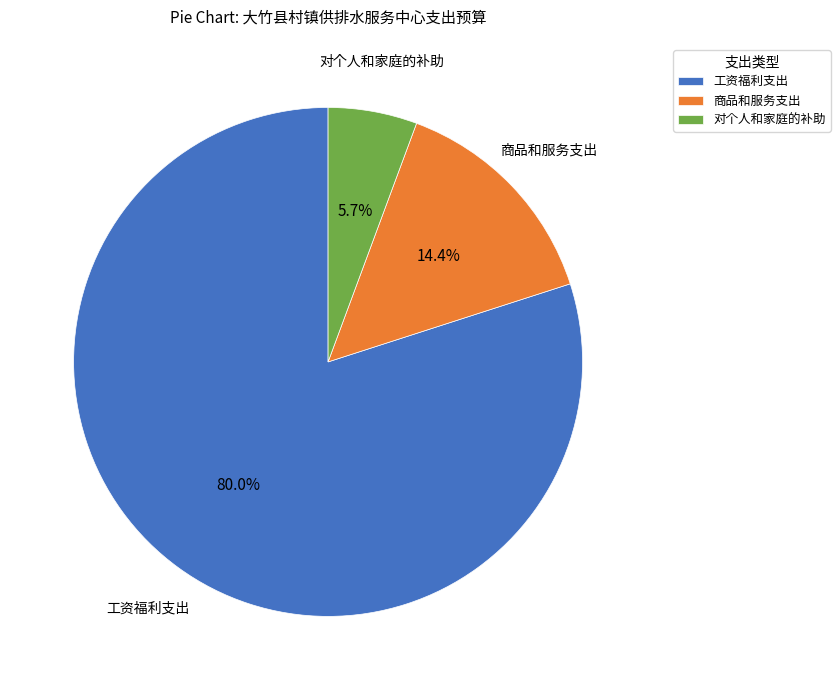

Rank the categories by value from highest to lowest.

工资福利支出, 商品和服务支出, 对个人和家庭的补助